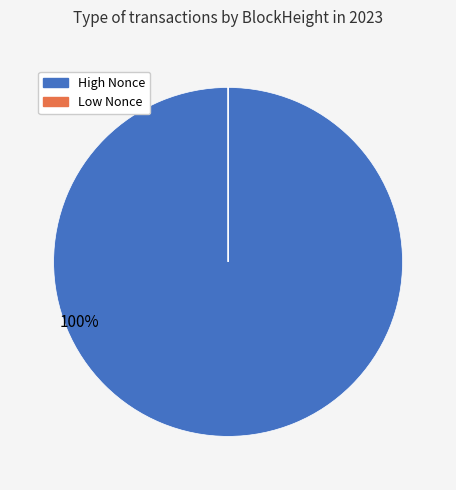

Is there any slice that represents more than half of the pie?

Yes